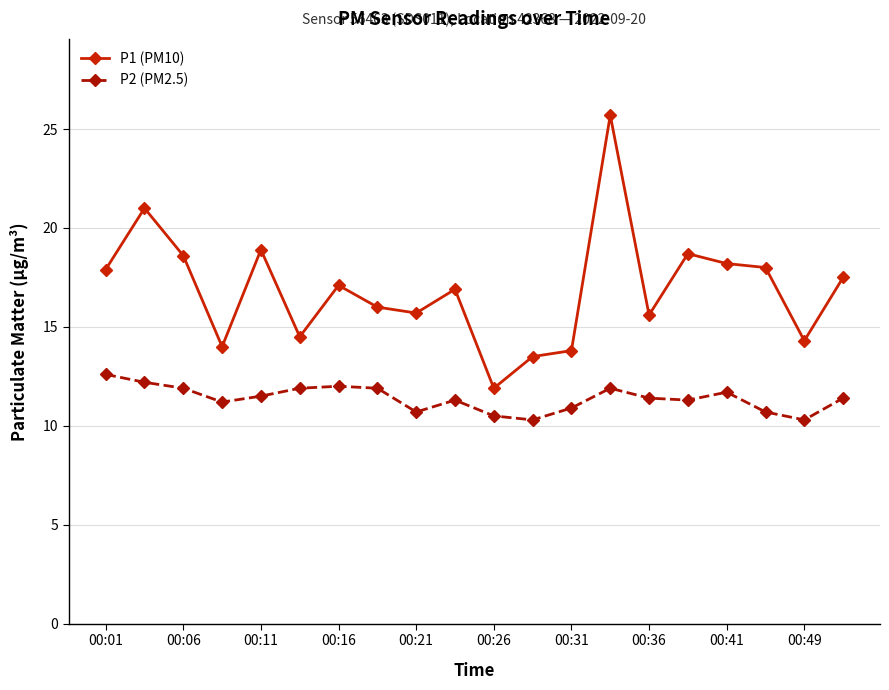

What are all the series names shown in the legend?

P1 (PM10), P2 (PM2.5)